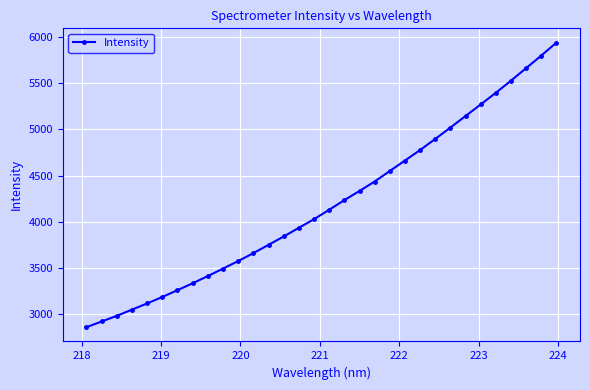

True or false: there are more than 0 points higher than both neighbors.

False